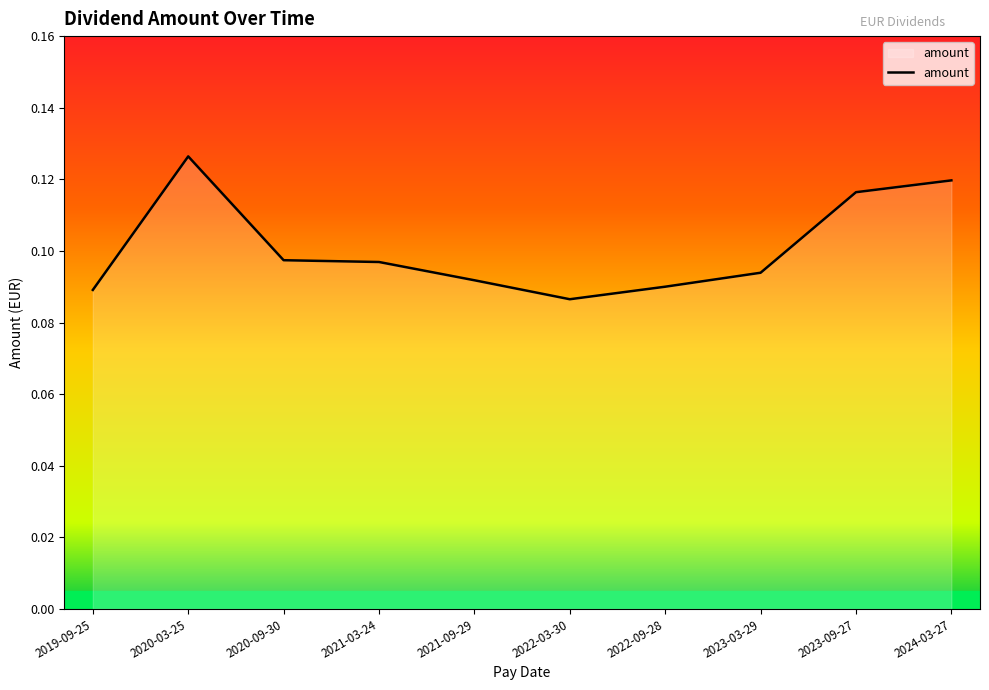

Which label corresponds to the largest value in the chart?

2020-03-25